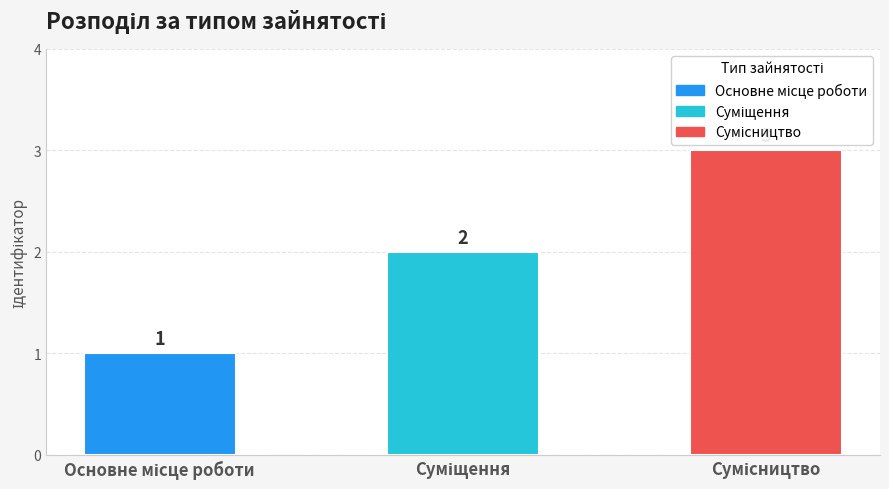

Reading left to right, transcribe all the data shown in this chart.

1	2	3